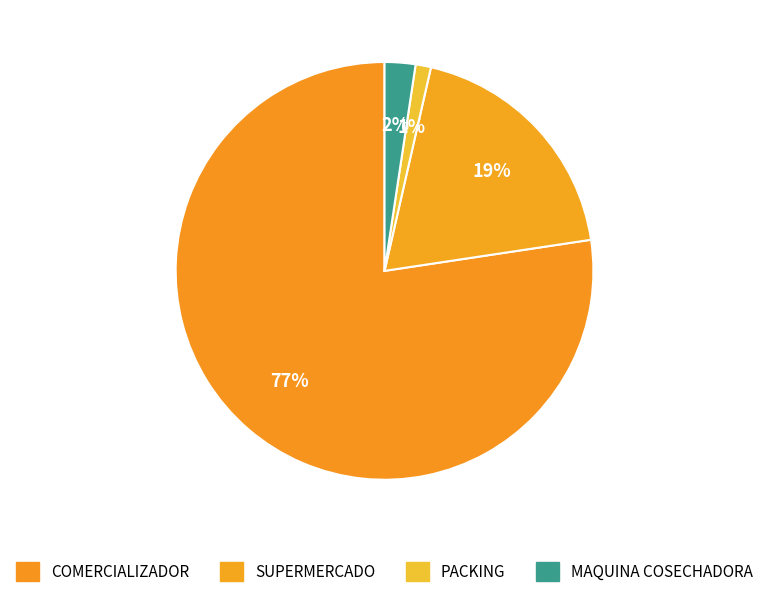

Which category has the biggest portion of the pie?

COMERCIALIZADOR